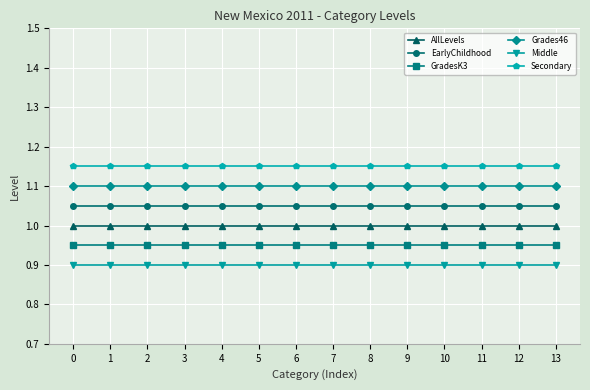

Is the value of AllLevels at 4 greater than the value of Secondary at 9?

No